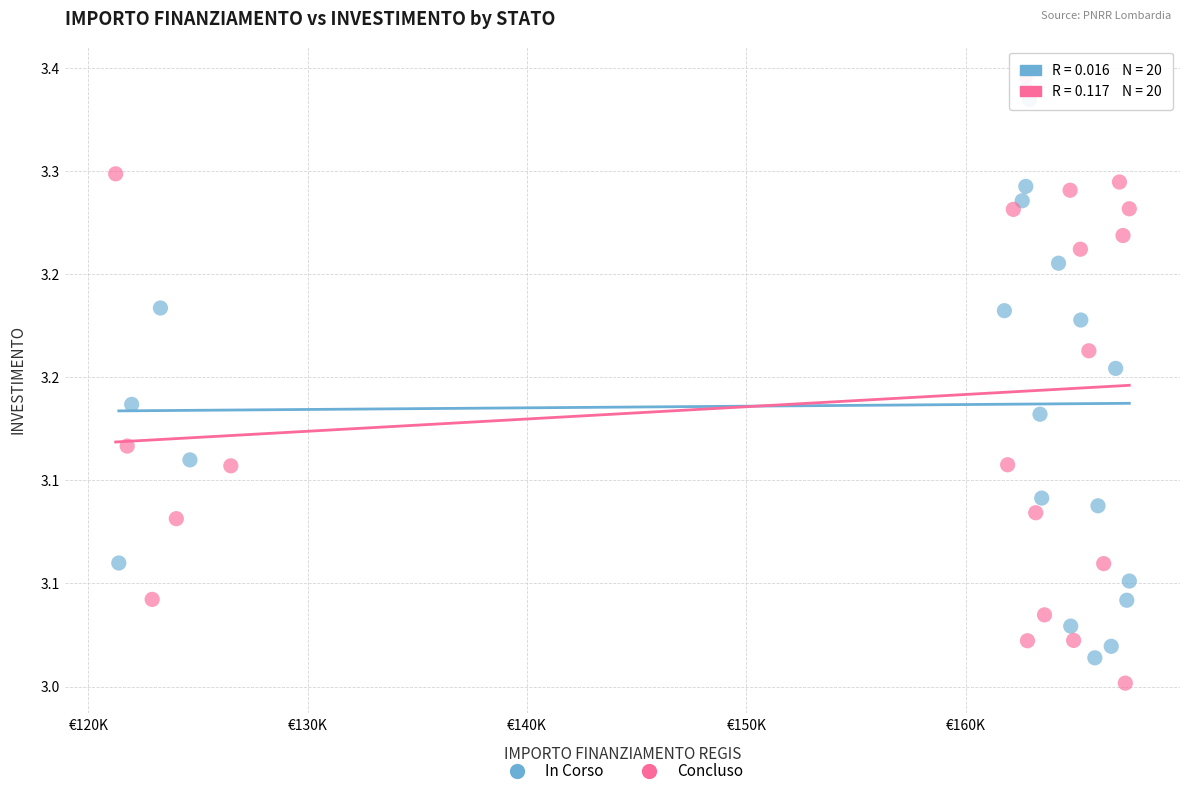

Which series has the largest Y range (max minus min)?

Concluso